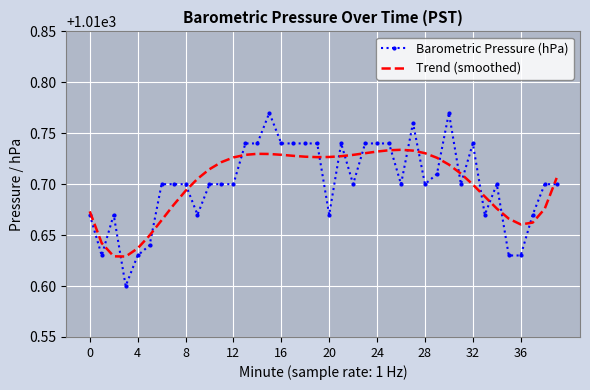

List the series in order of their peak value, highest first.

Barometric Pressure (hPa), Trend (smoothed)